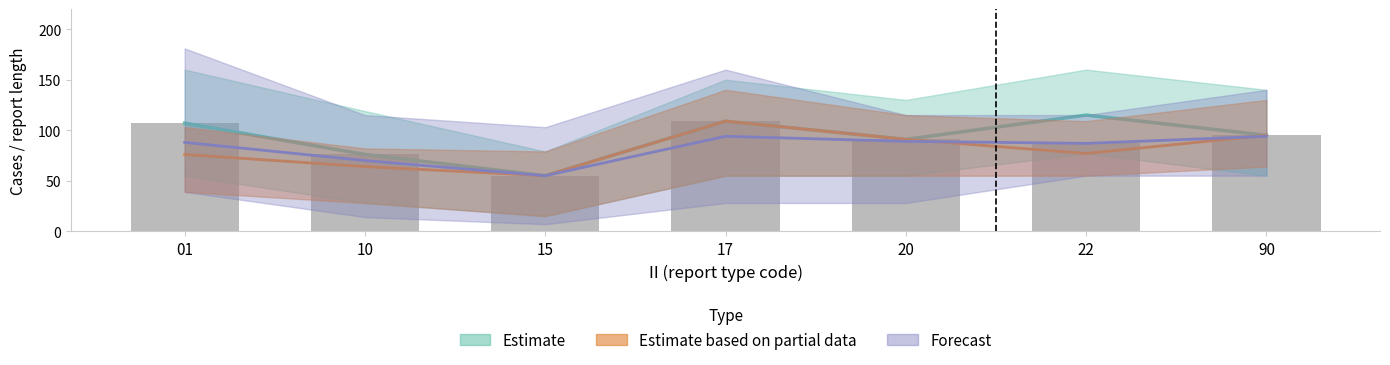

Which label corresponds to the largest value in the chart?

17